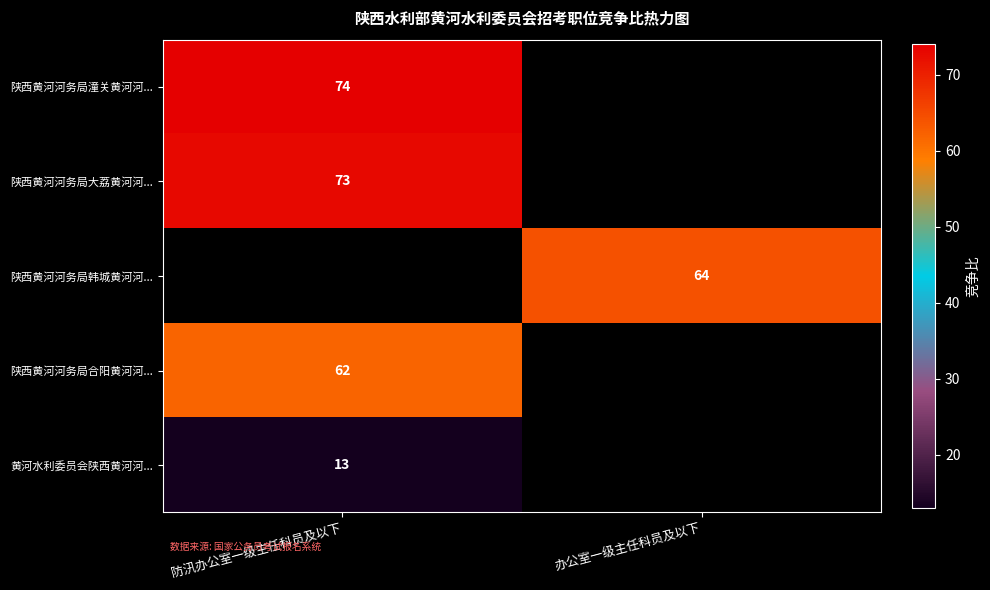

How many series are shown in this chart?

5